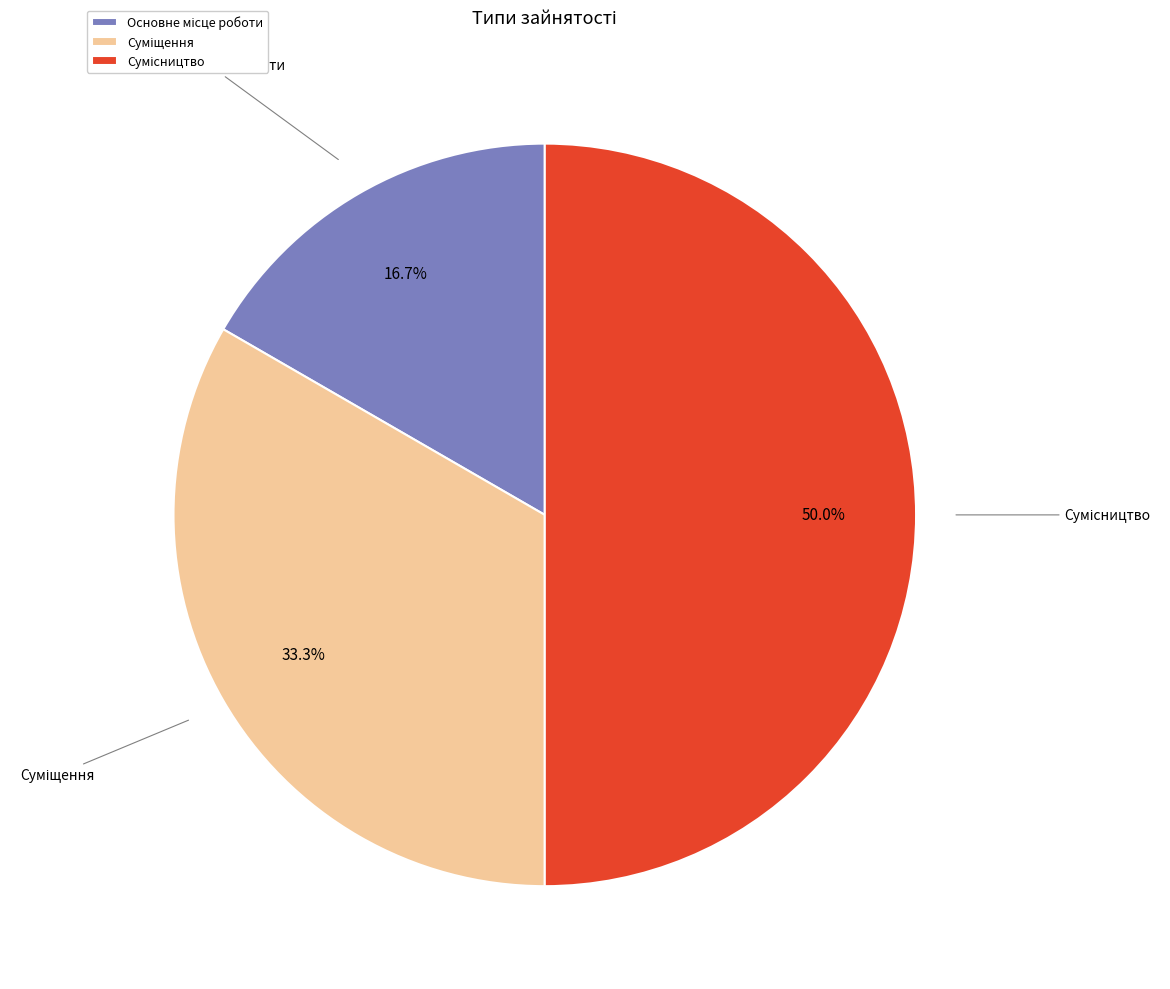

What percentage is the Суміщення slice, to the nearest percent?

33%